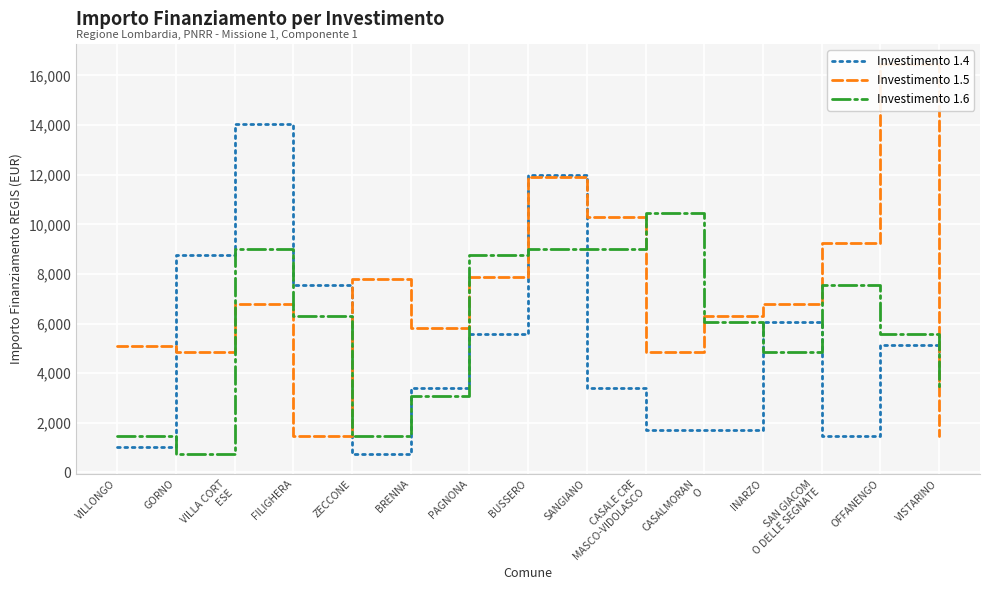

Is it true that Investimento 1.6 equals 6075 at CASALMORAN
O?

True